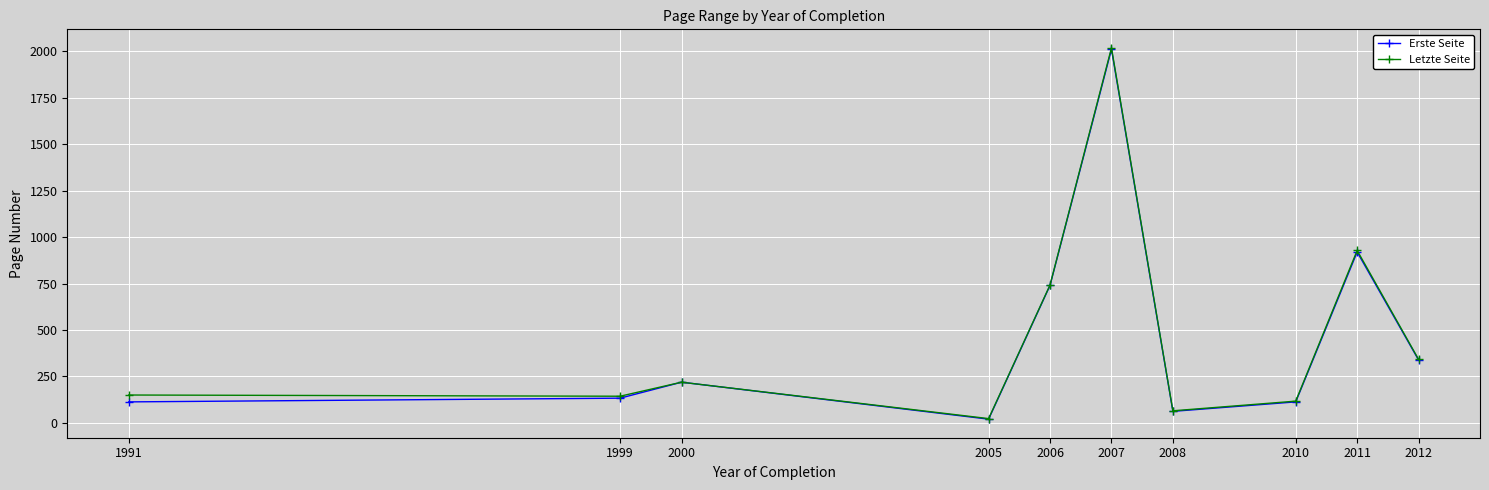

Is the value of Erste Seite at 1999 greater than the value of Letzte Seite at 2008?

Yes